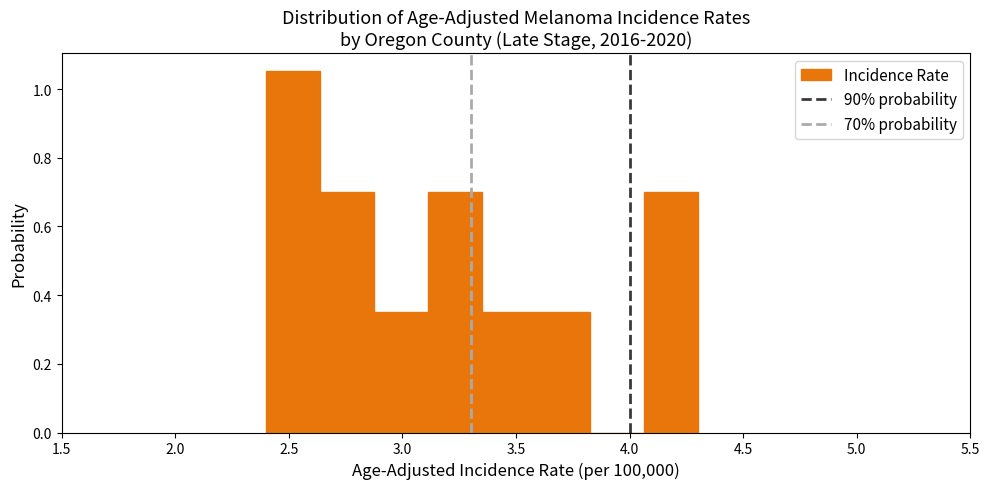

What is the height of the bar covering 2.40 to 2.65 on the x-axis? Neither the bar edges nor the heights are printed on the chart, so give them approximately, as read against the axes.

1.06